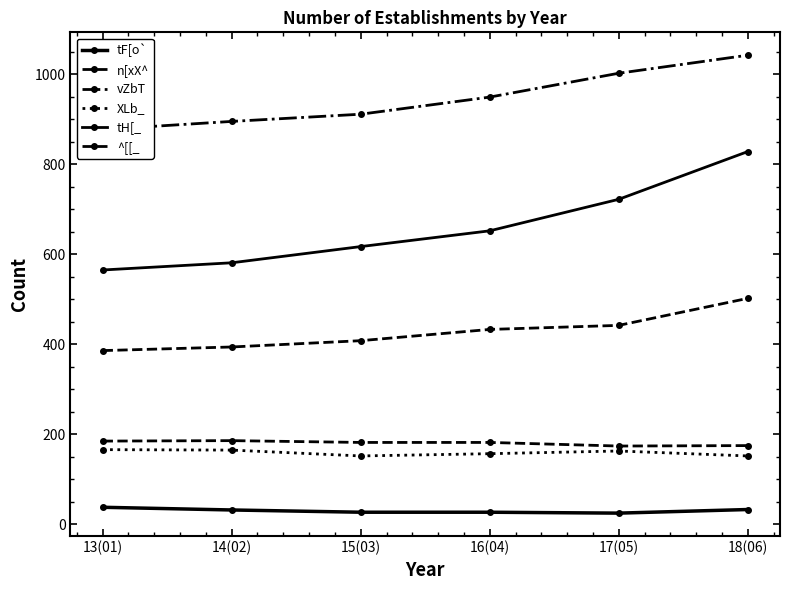

The value of tH[_ at 15(03) is 617. True or false?

True